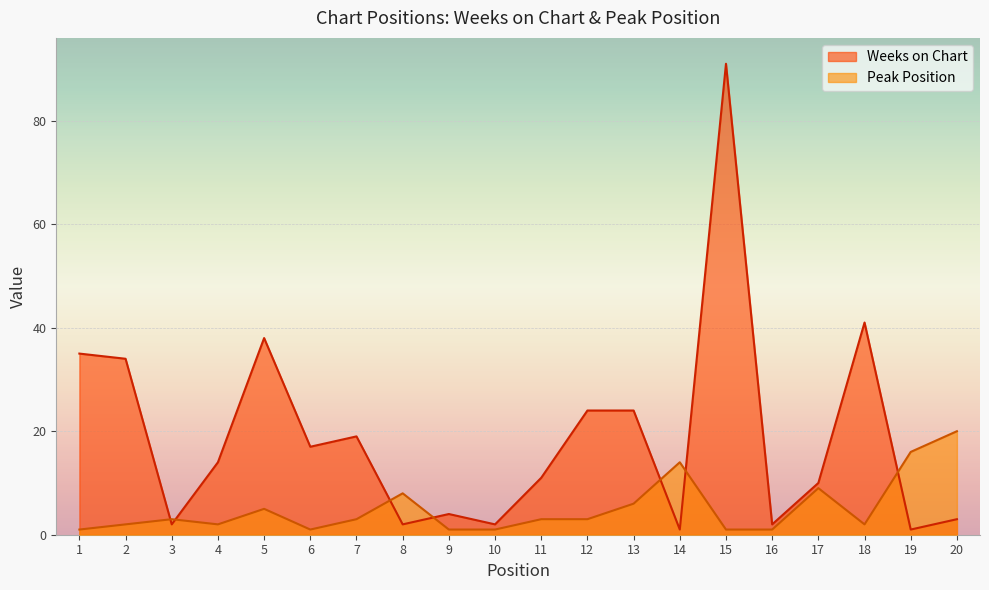

How many series are shown in this chart?

2